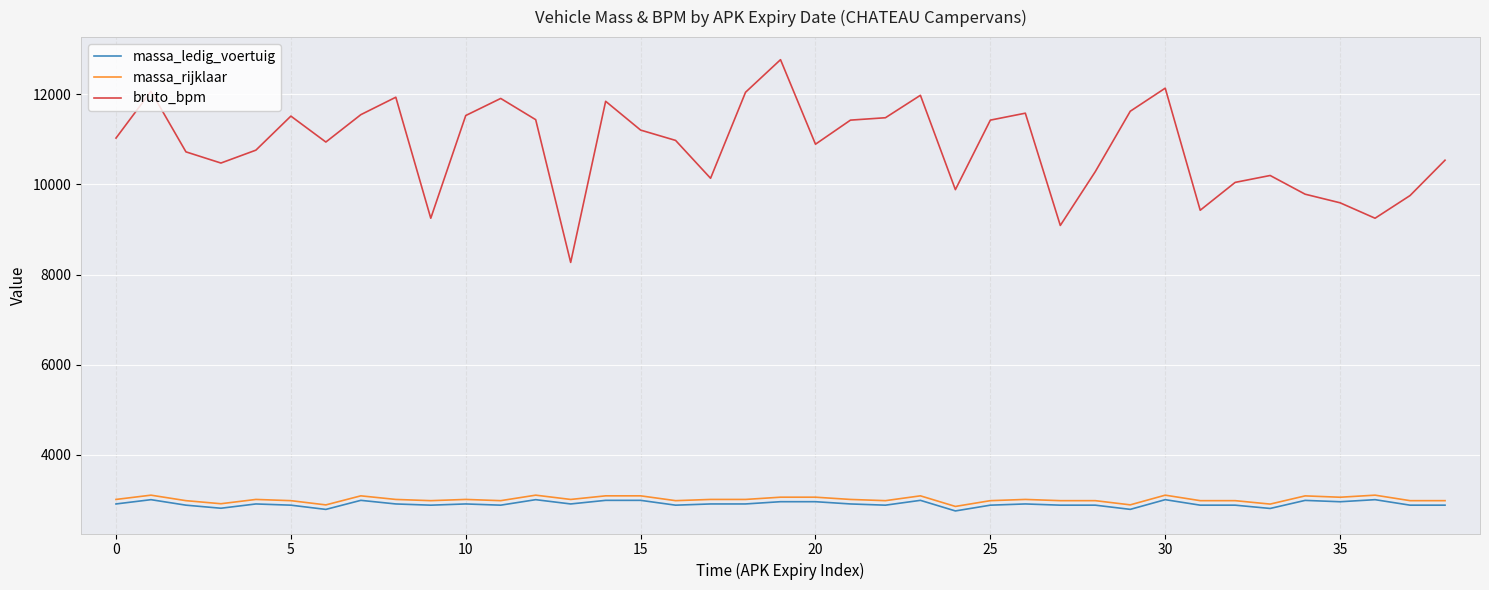

Which series has the largest total across all categories?

bruto_bpm